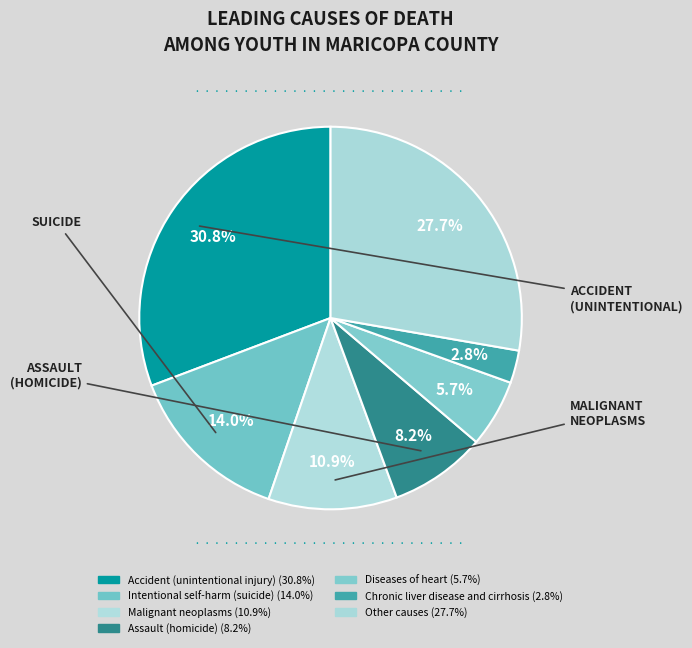

Is there a majority slice in this chart?

No